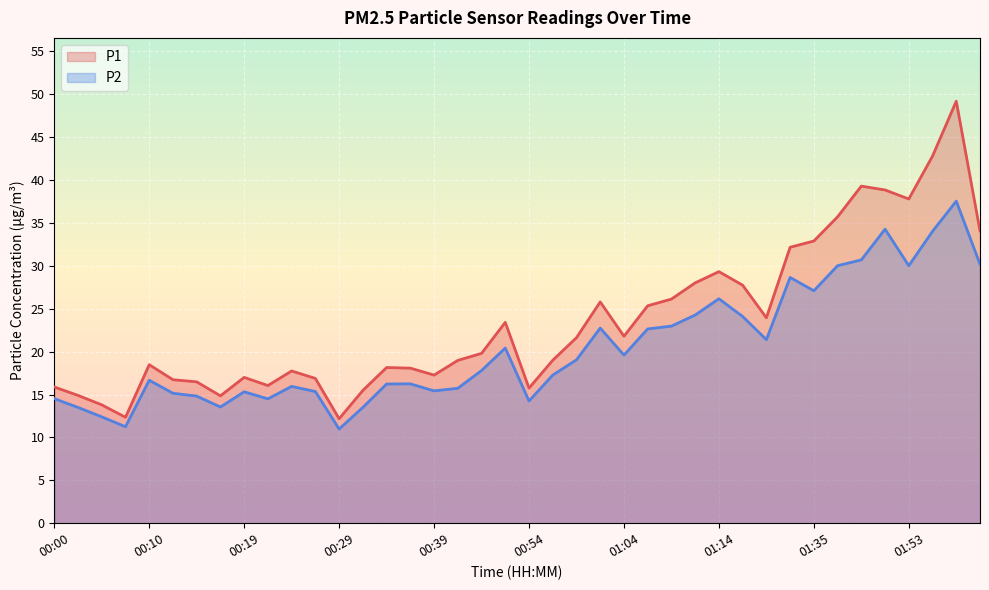

Is it true that P1 equals 12.2 at 00:59?

False